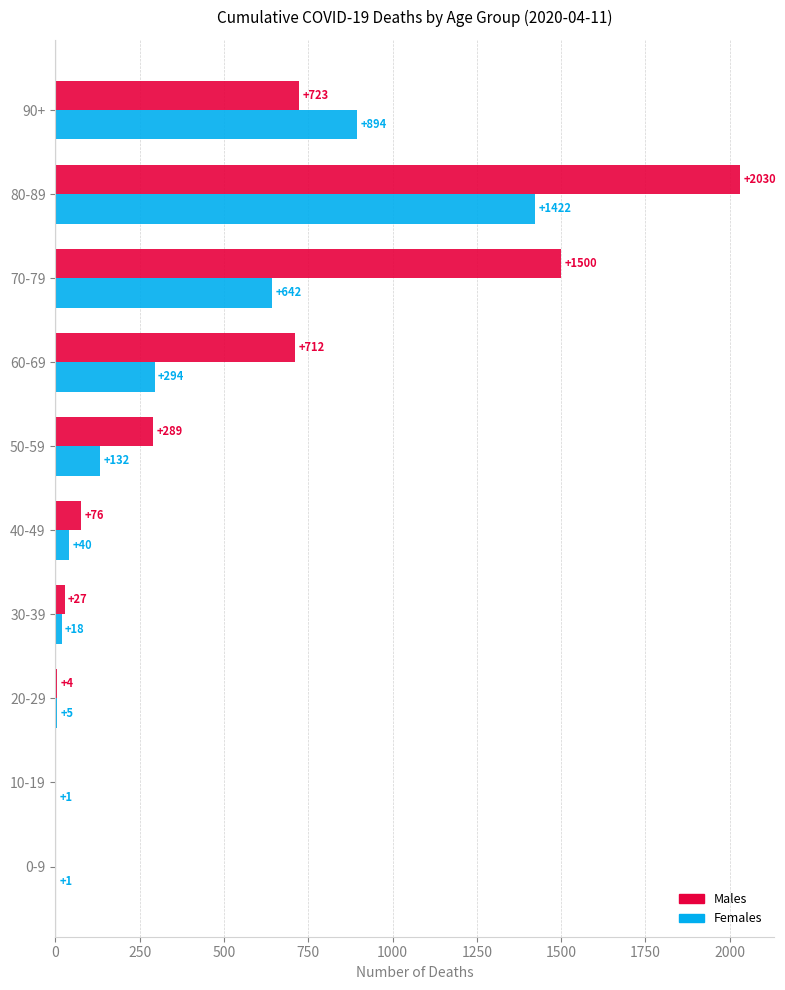

What is the maximum value shown in the chart?

2030